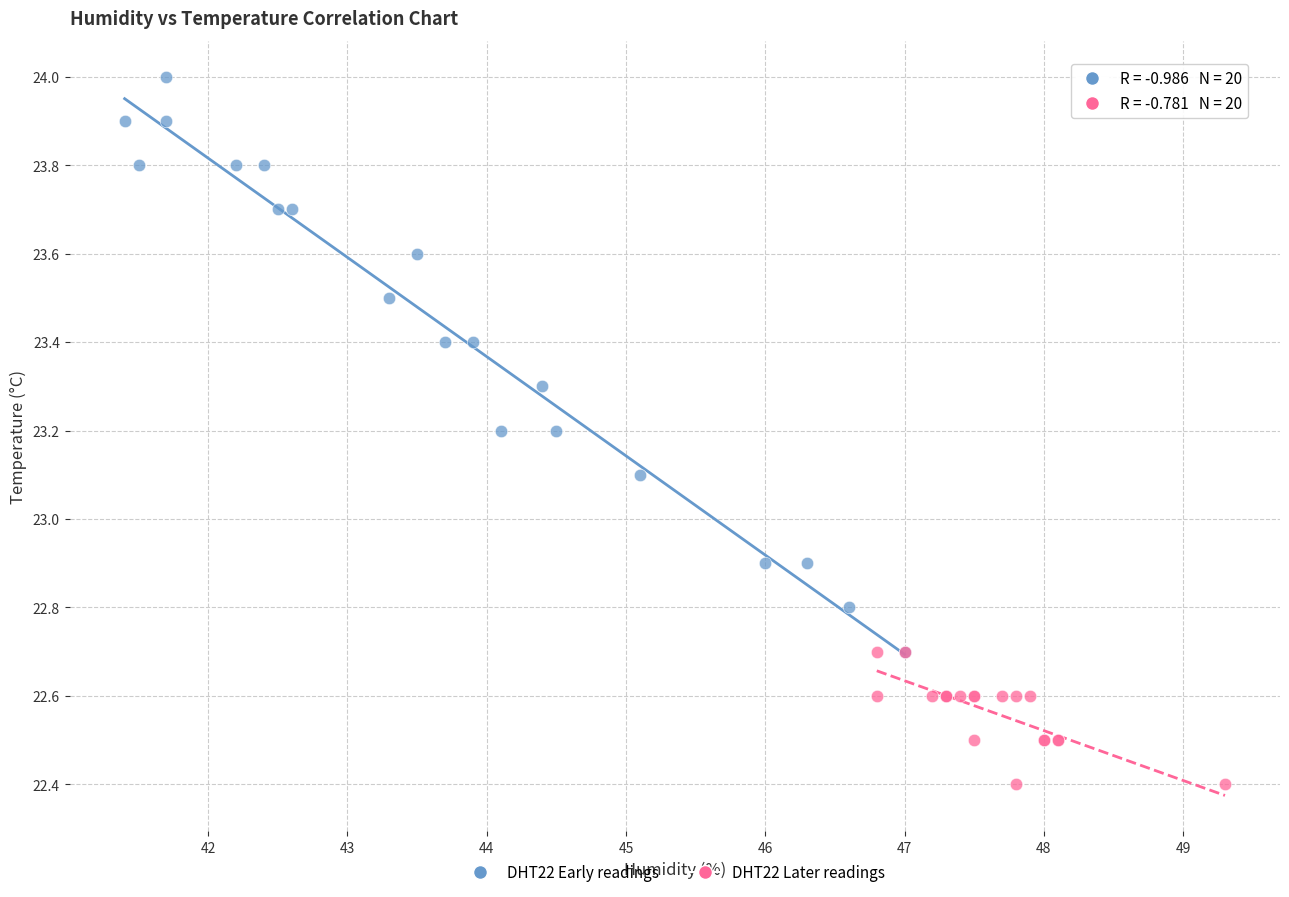

Which series contains the highest Y value?

DHT22 Early readings